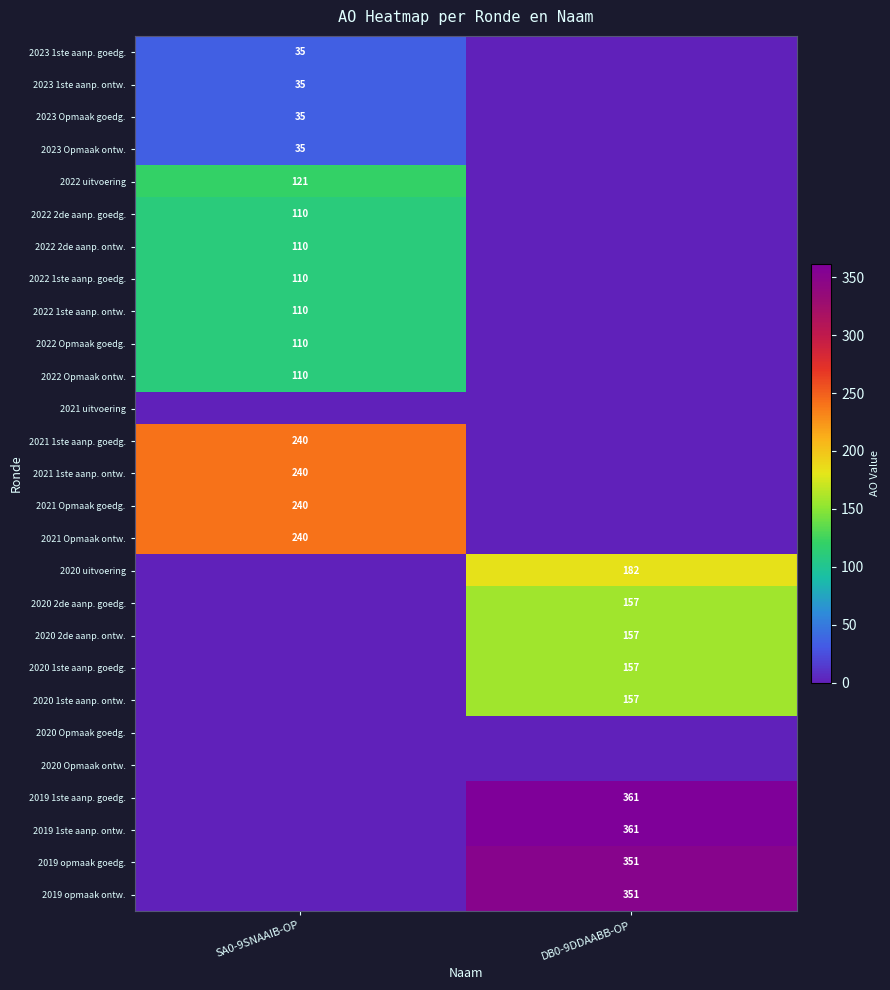

The 2022 Opmaak ontw. series shows 62 at SA0-9SNAAIB-OP. True or false?

False